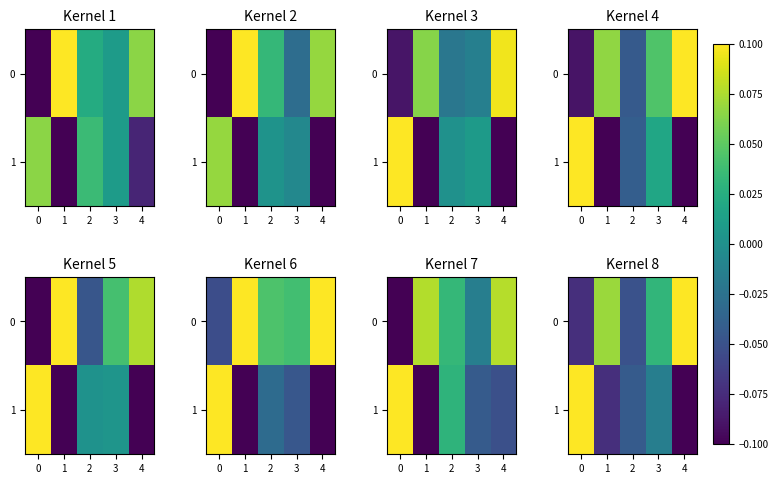

What is the difference between the row_1 values at 0 and 2?

0.2